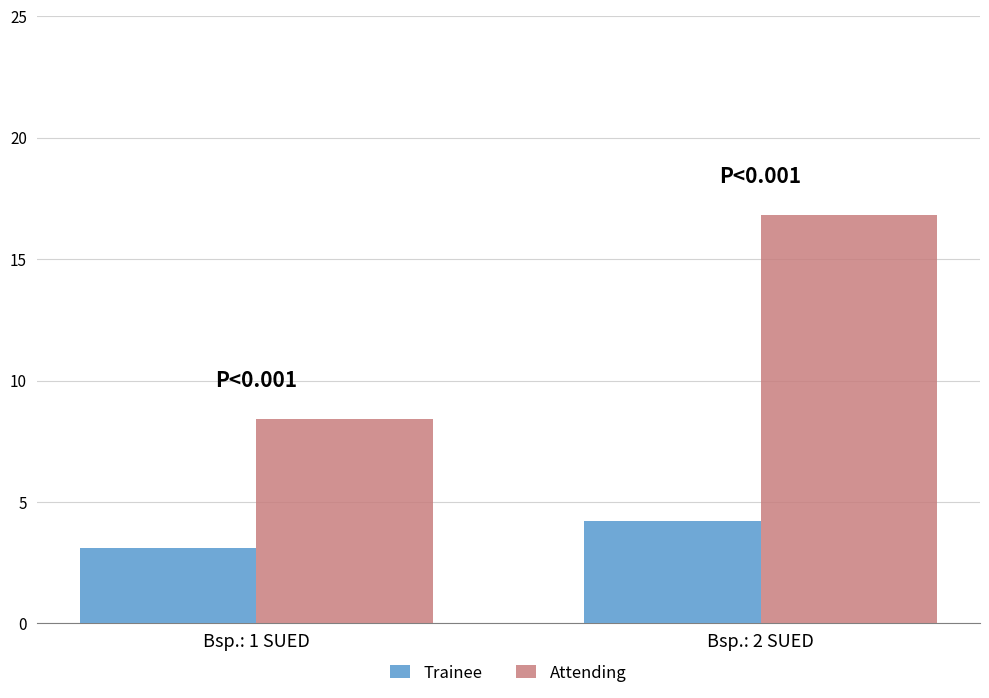

Rank the series at Bsp.: 1 SUED from highest to lowest value.

Attending, Trainee